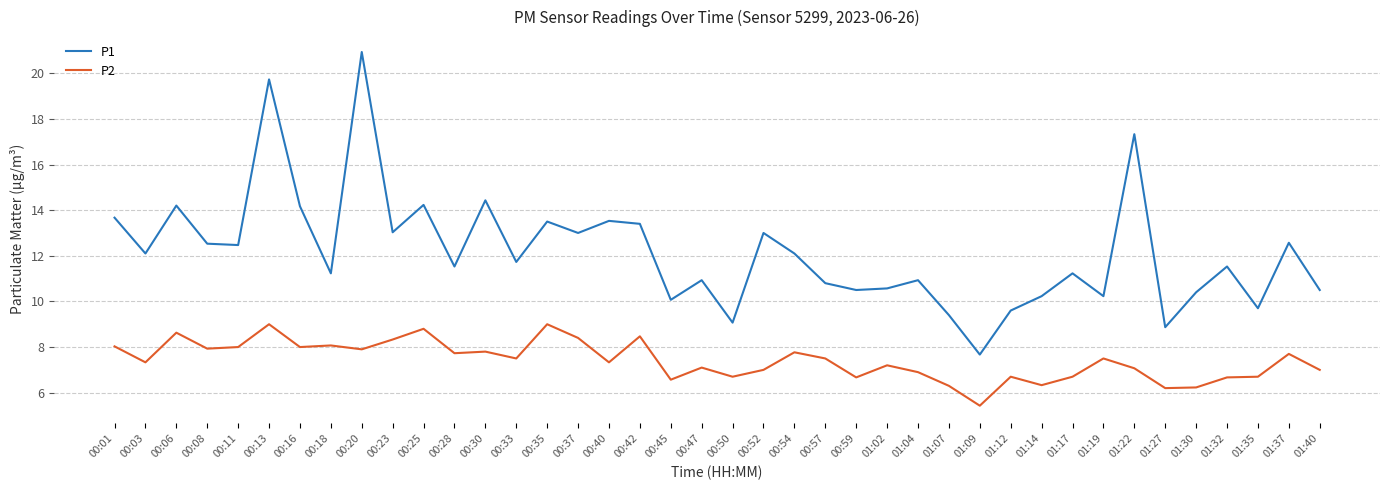

In P2, how many points are higher than both neighbors (excluding endpoints)?

13